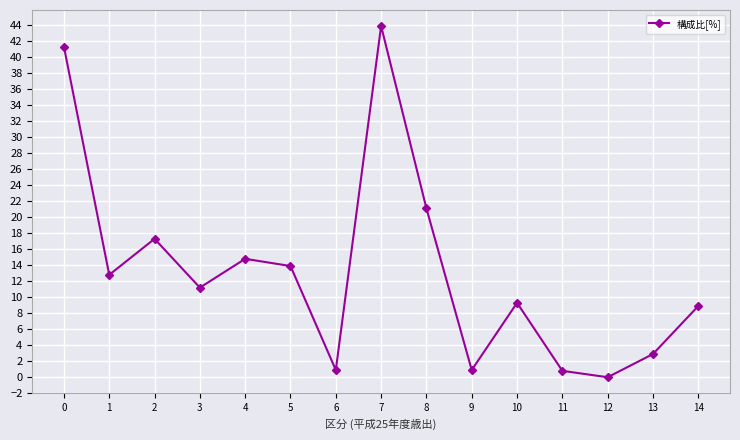

The chart shows a value of 23.8 at 4. True or false?

False